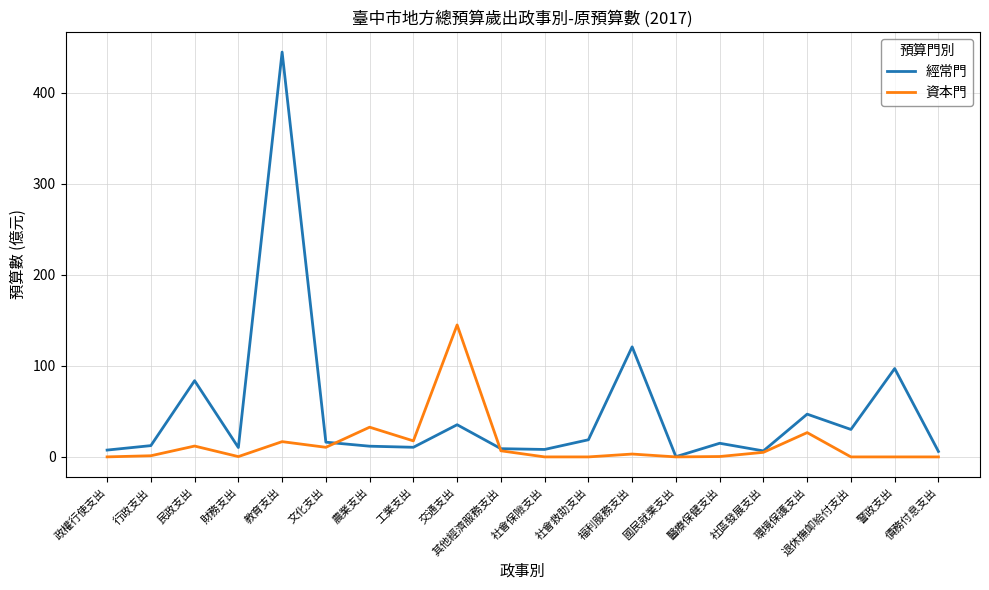

Does the chart display data point markers on the line(s)?

No